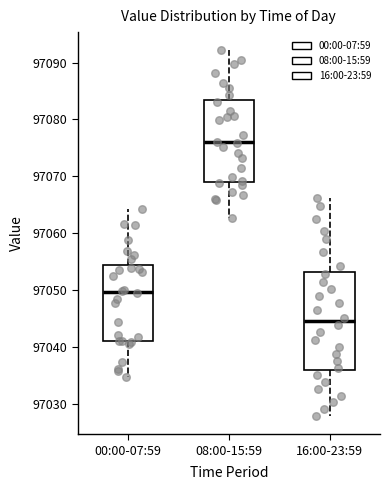

Reading left to right, transcribe this box plot: for each box, give where its median line is, the range the box spans, and where its two whiskers end, as read against the y-axis. The values are not printed on the chart, so give them approximately, as read against the axis.

00:00-07:59: median 97050, box 97041 to 97054, whiskers 97035 to 97064
08:00-15:59: median 97076, box 97069 to 97083, whiskers 97063 to 97092
16:00-23:59: median 97044, box 97036 to 97053, whiskers 97028 to 97066